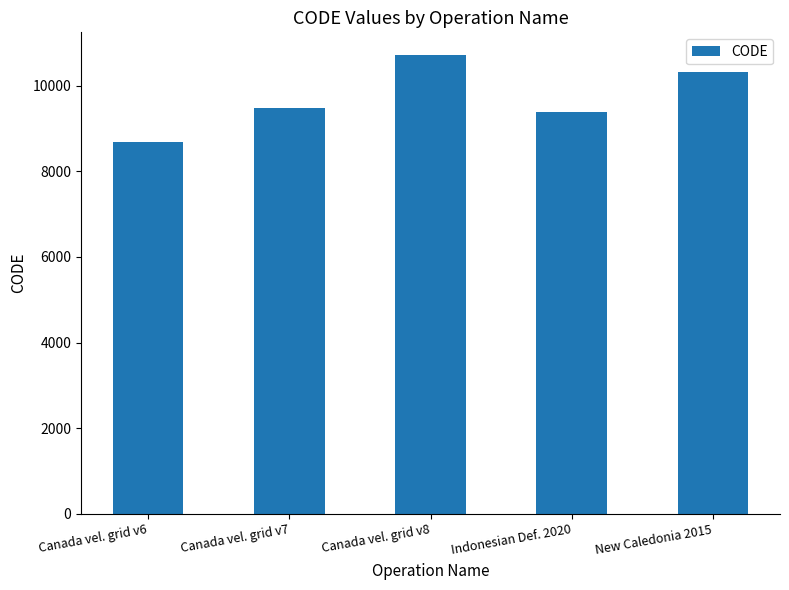

Rank the categories by value from highest to lowest.

Canada vel. grid v8, New Caledonia 2015, Canada vel. grid v7, Indonesian Def. 2020, Canada vel. grid v6